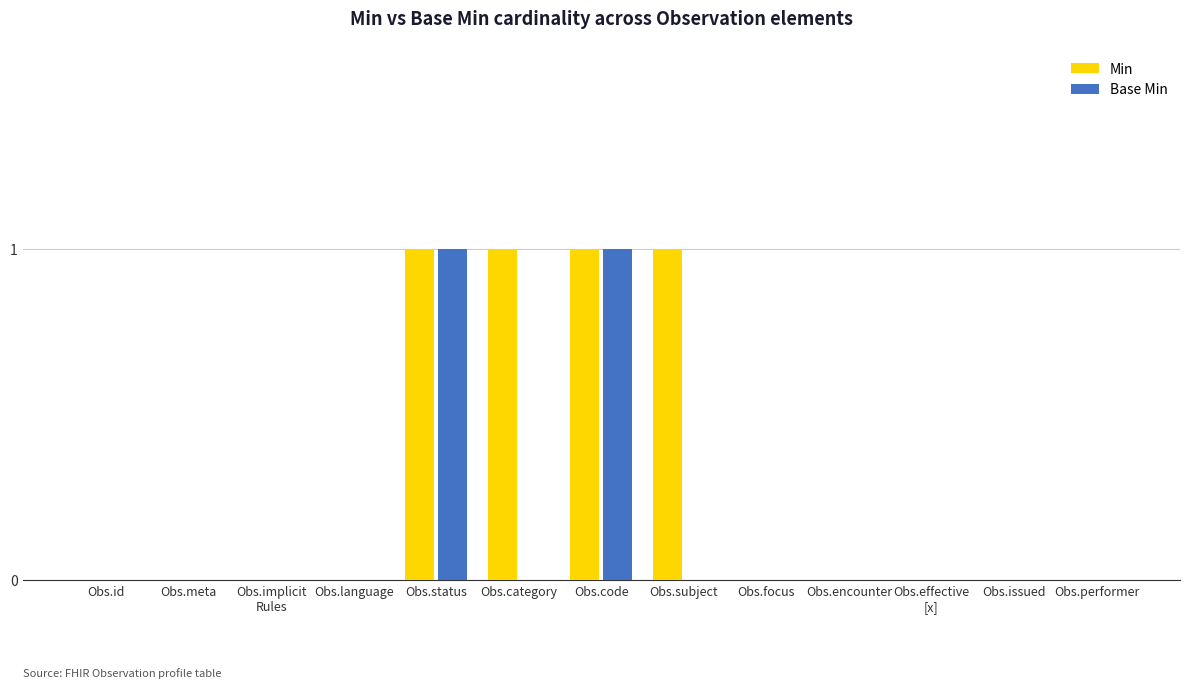

How many groups of bars are there?

13